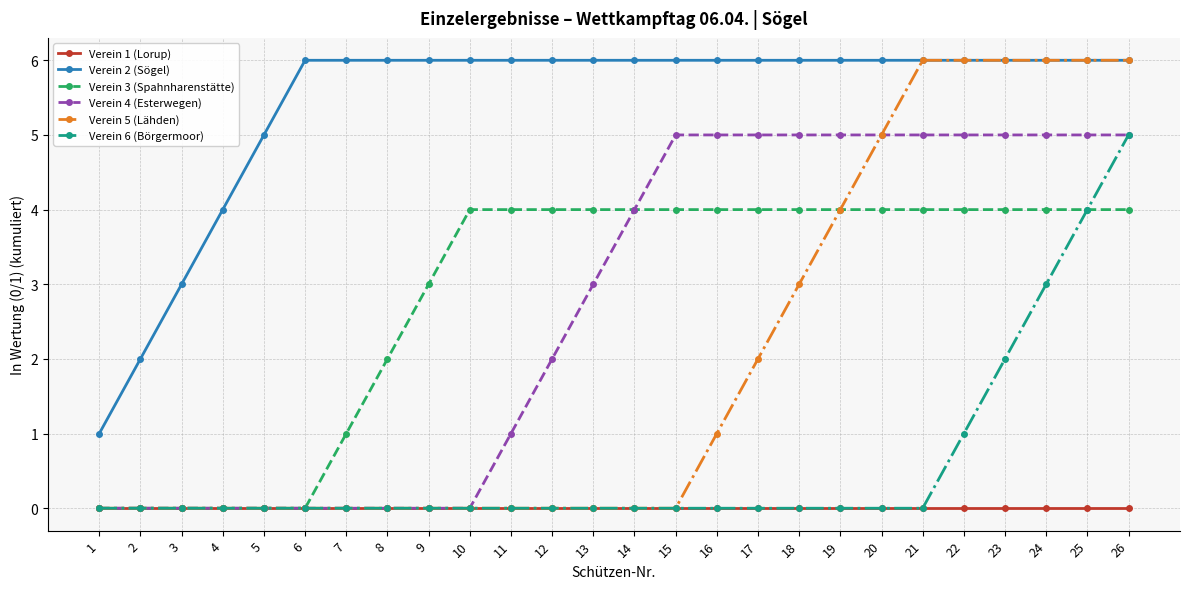

Reading right to left, list all the values displayed in this chart.

Verein 1 (Lorup): 26=0	25=0	24=0	23=0	22=0	21=0	20=0	19=0	18=0	17=0	16=0	15=0	14=0	13=0	12=0	11=0	10=0	9=0	8=0	7=0	6=0	5=0	4=0	3=0	2=0	1=0
Verein 2 (Sögel): 26=6	25=6	24=6	23=6	22=6	21=6	20=6	19=6	18=6	17=6	16=6	15=6	14=6	13=6	12=6	11=6	10=6	9=6	8=6	7=6	6=6	5=5	4=4	3=3	2=2	1=1
Verein 3 (Spahnharenstätte): 26=4	25=4	24=4	23=4	22=4	21=4	20=4	19=4	18=4	17=4	16=4	15=4	14=4	13=4	12=4	11=4	10=4	9=3	8=2	7=1	6=0	5=0	4=0	3=0	2=0	1=0
Verein 4 (Esterwegen): 26=5	25=5	24=5	23=5	22=5	21=5	20=5	19=5	18=5	17=5	16=5	15=5	14=4	13=3	12=2	11=1	10=0	9=0	8=0	7=0	6=0	5=0	4=0	3=0	2=0	1=0
Verein 5 (Lähden): 26=6	25=6	24=6	23=6	22=6	21=6	20=5	19=4	18=3	17=2	16=1	15=0	14=0	13=0	12=0	11=0	10=0	9=0	8=0	7=0	6=0	5=0	4=0	3=0	2=0	1=0
Verein 6 (Börgermoor): 26=5	25=4	24=3	23=2	22=1	21=0	20=0	19=0	18=0	17=0	16=0	15=0	14=0	13=0	12=0	11=0	10=0	9=0	8=0	7=0	6=0	5=0	4=0	3=0	2=0	1=0